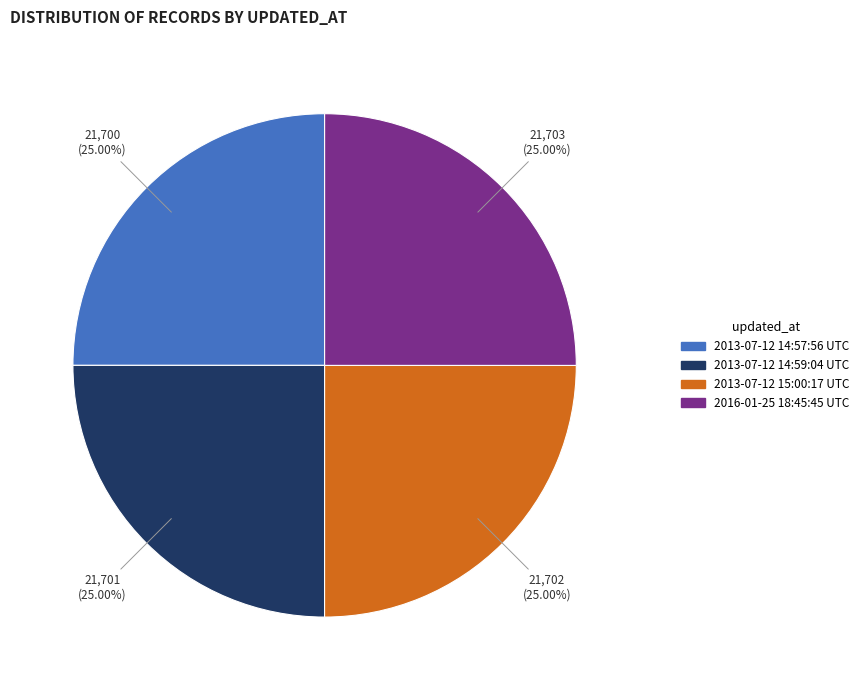

Is 2013-07-12 15:00:17 UTC the majority of the pie?

No